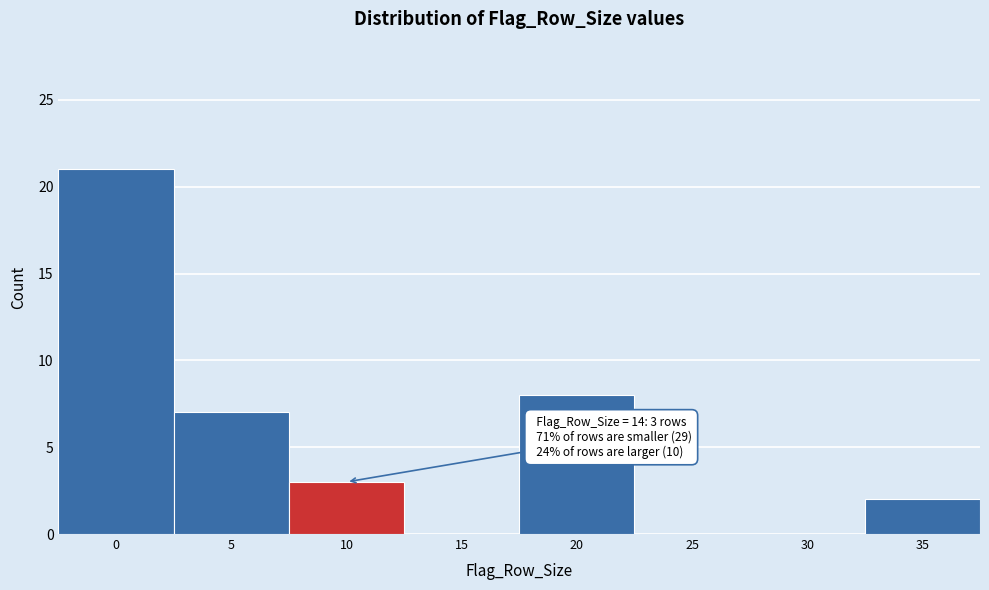

Reading left to right, extract all data points from this chart.

0=21	5=7	10=3	15=0	20=8	25=0	30=0	35=2